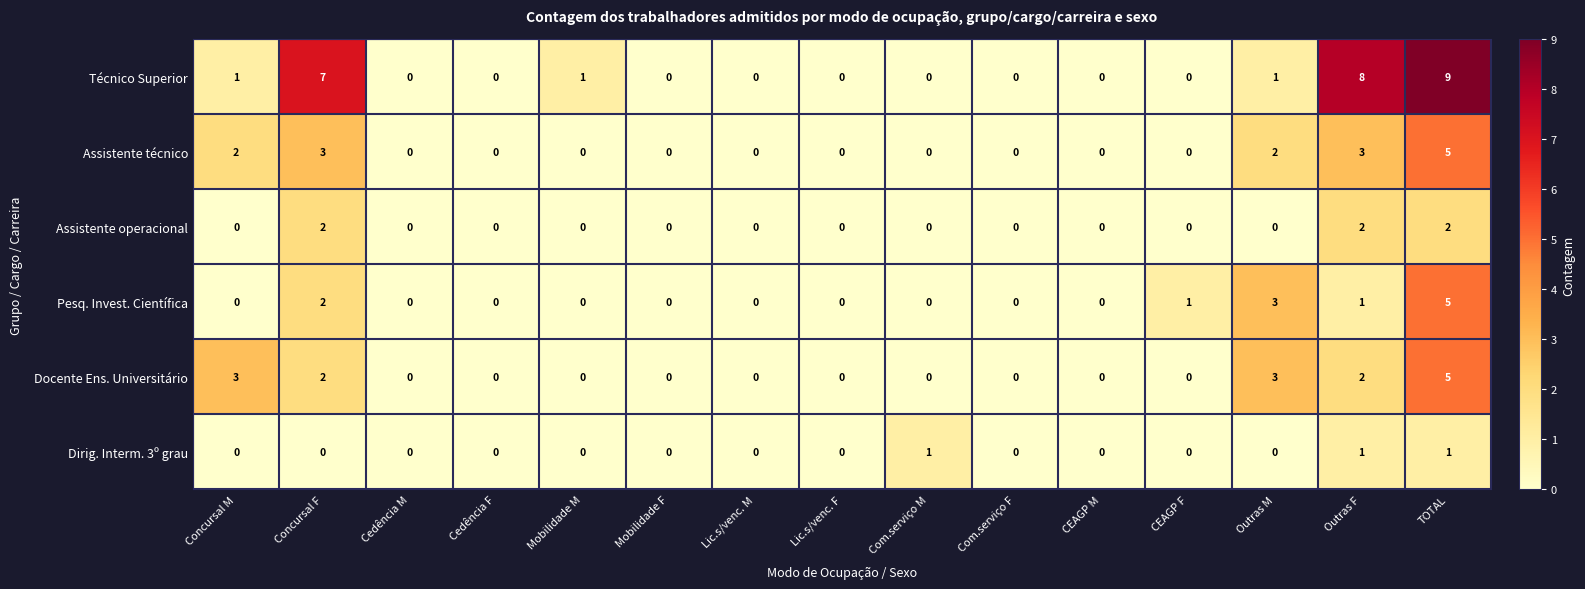

What is the greatest value displayed?

9